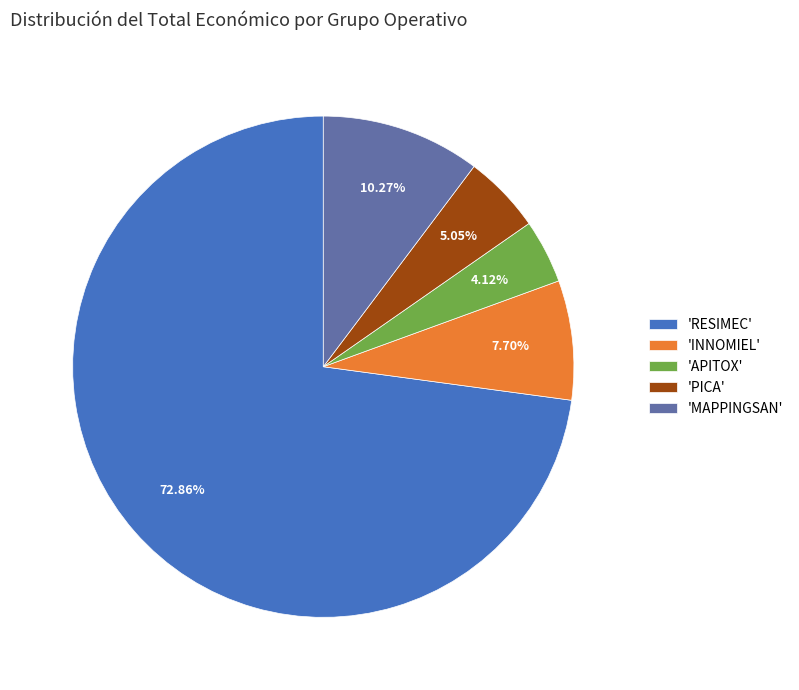

Is the sum of 'APITOX' and 'PICA' greater than half?

No